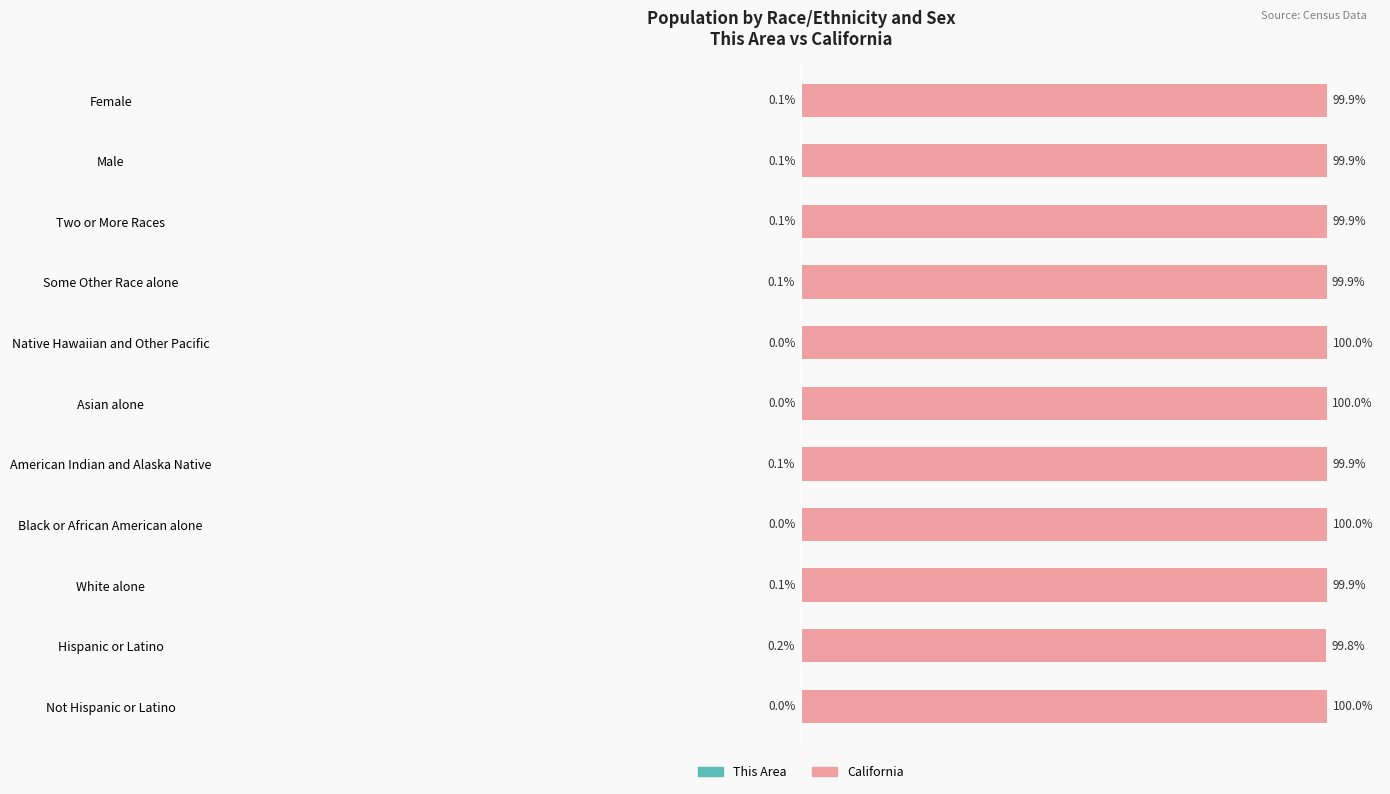

What is the value of the This Area bar at the 8th from the left?

-0.1